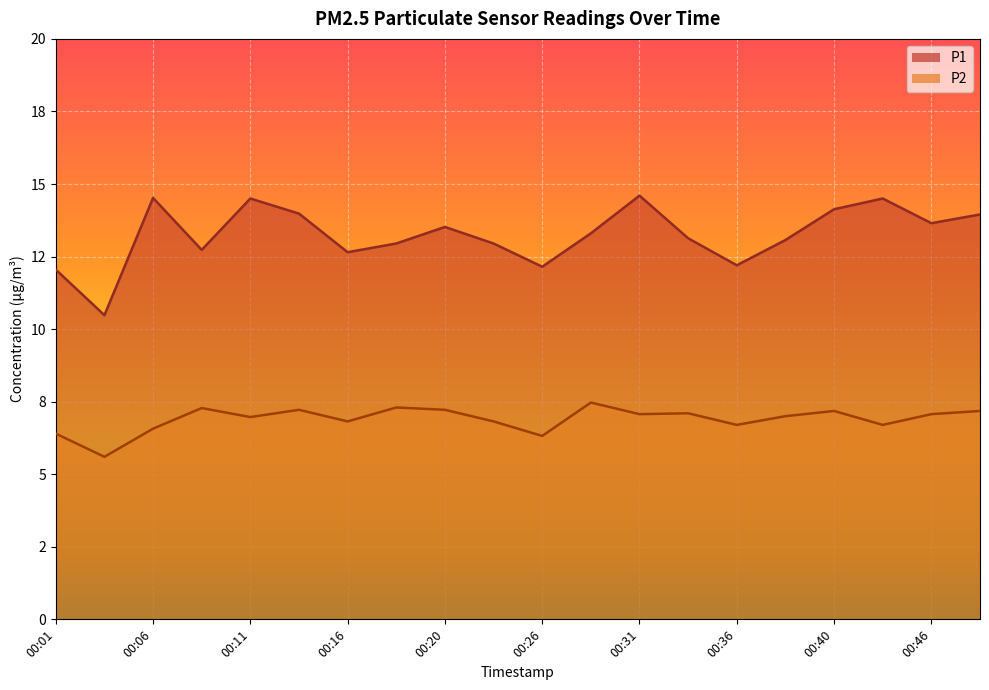

At which category does P1 reach its first local peak?

00:06